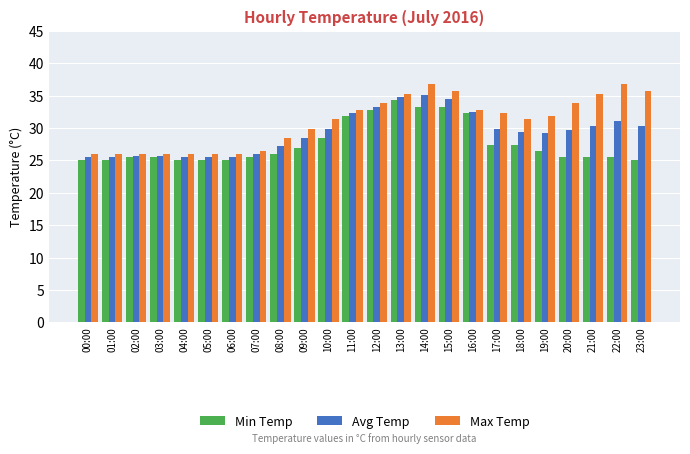

List the series in order of their overall mean, highest first.

Max Temp, Avg Temp, Min Temp